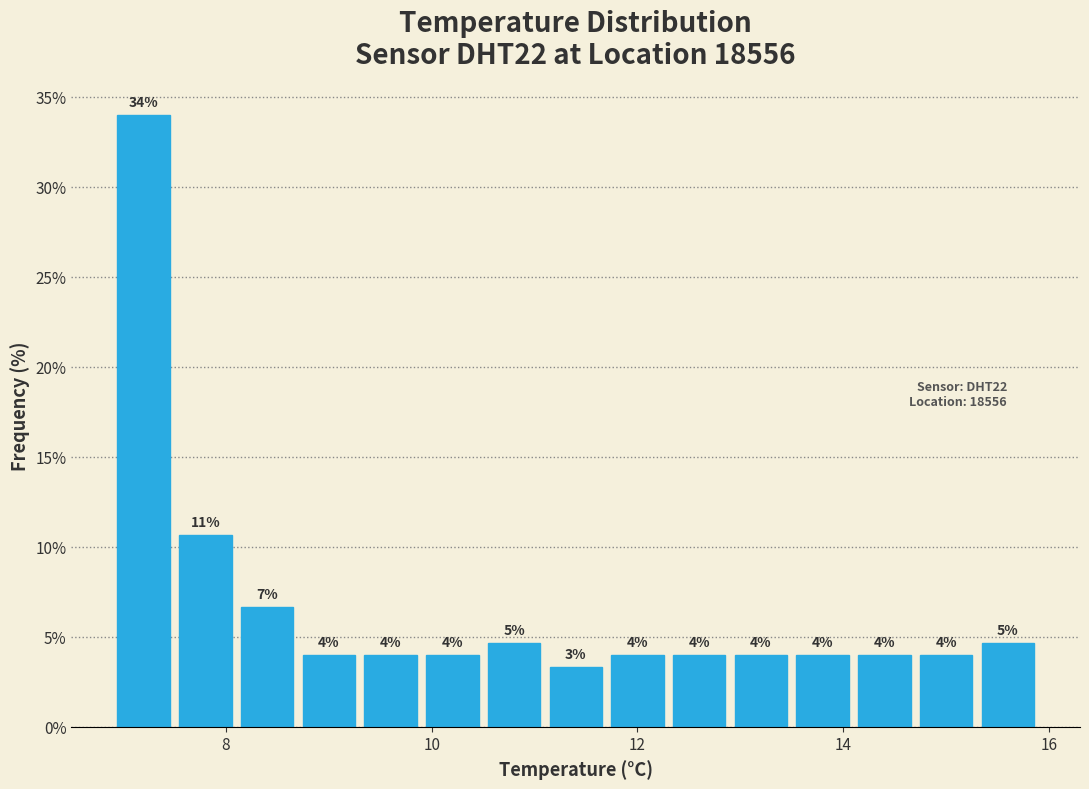

Read against the x-axis, roughly where is the centre of the tallest bar?

7.2